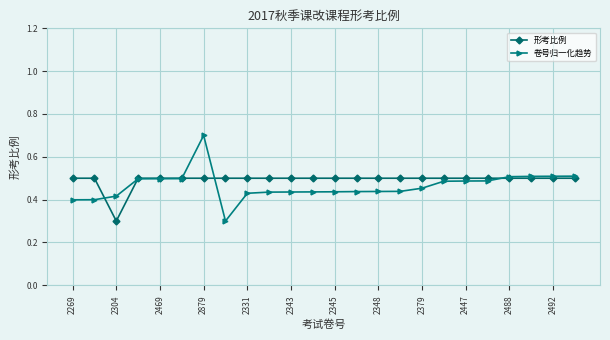

Is this an area chart (filled region under the line)?

No